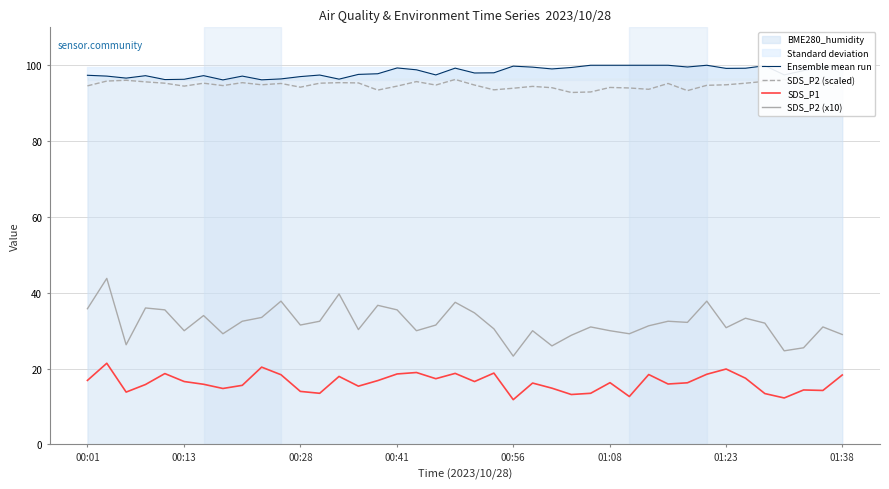

At how many categories does at least one series exceed 79?

40